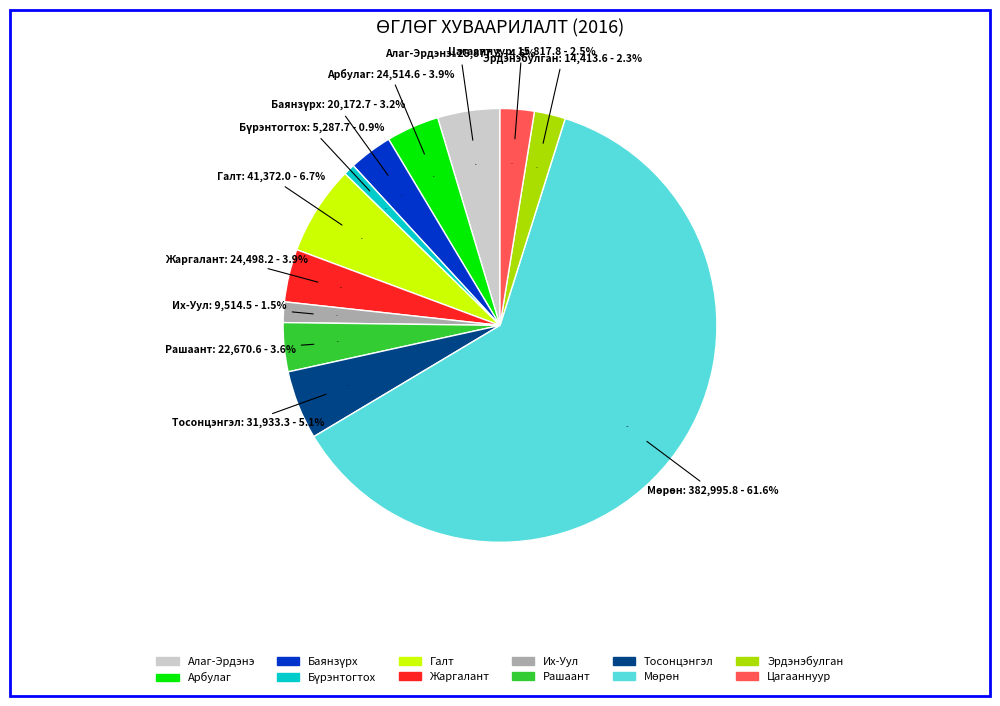

How many slices are in this pie chart?

12